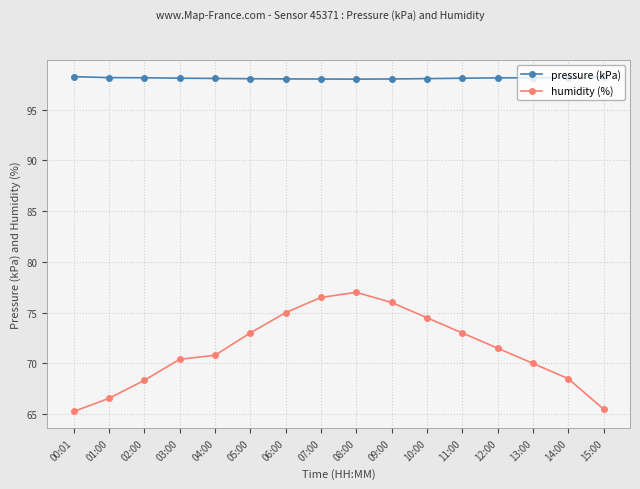

What is the average value of the pressure (kPa) series?

98.1